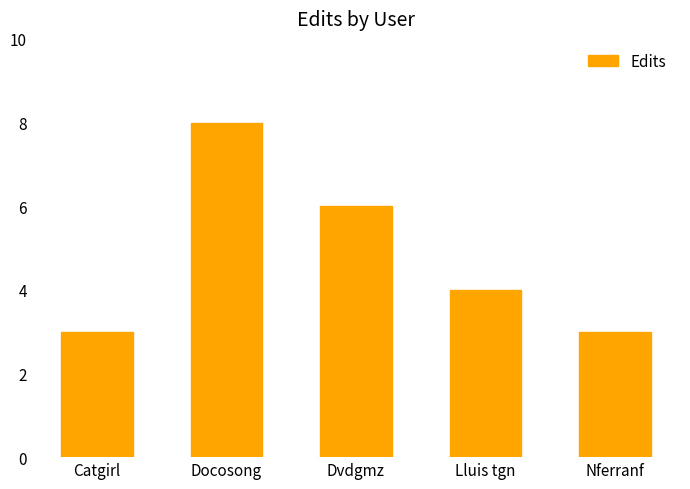

What value does the data have at Lluis tgn?

4